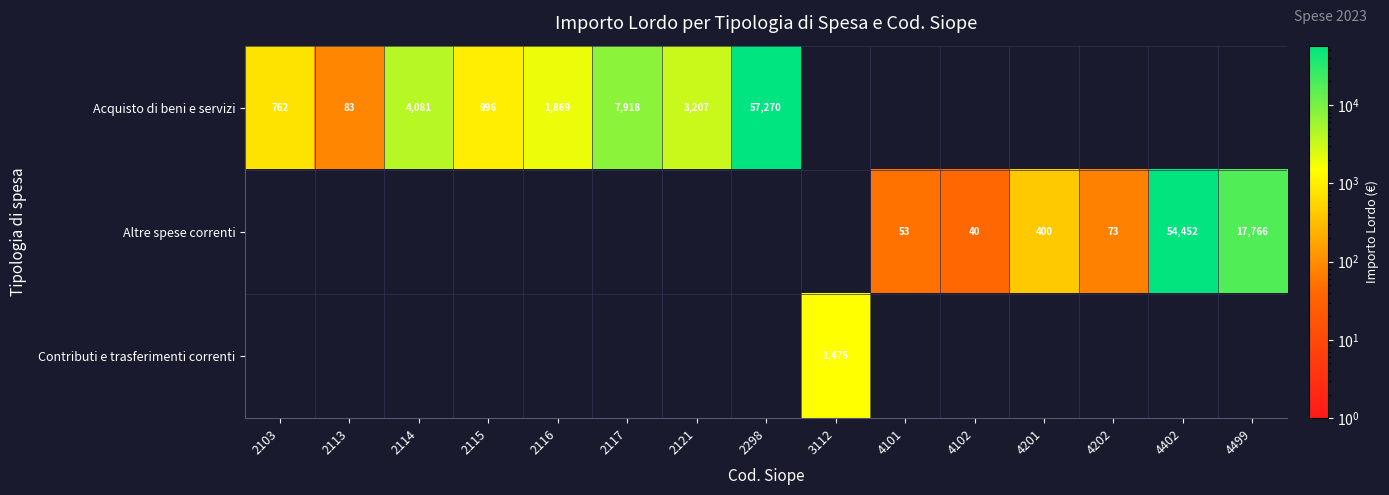

The value of Acquisto di beni e servizi at 2115 is 365. True or false?

False